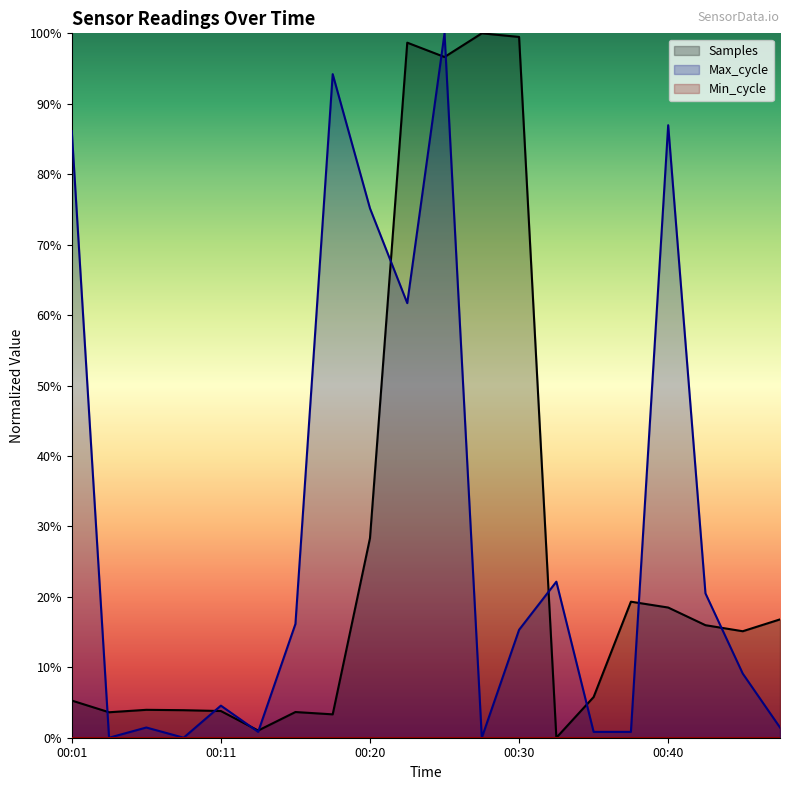

How many distinct data groups are displayed?

3